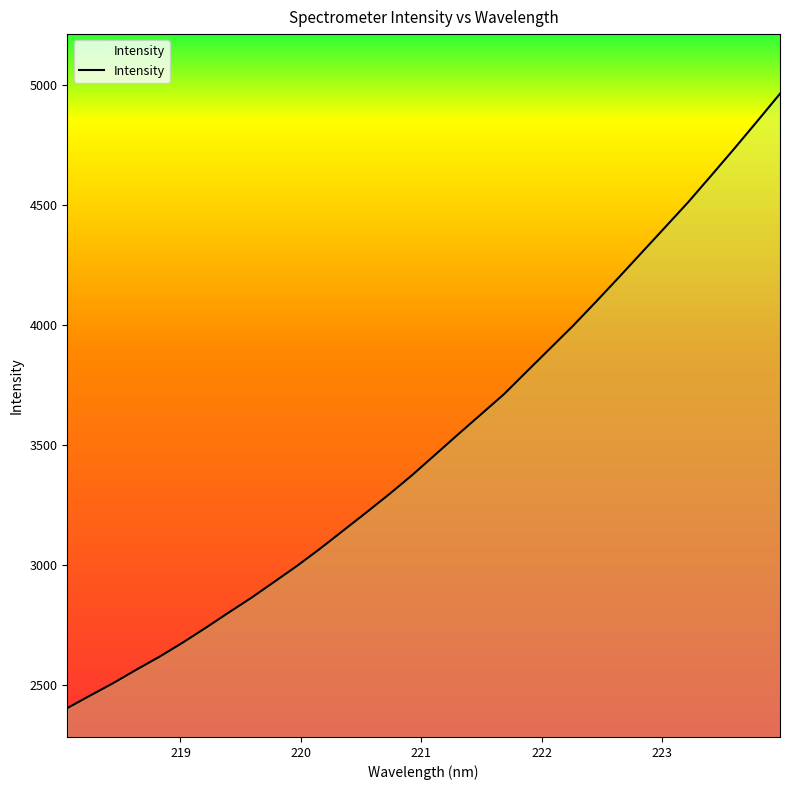

What is the maximum value shown in the chart?

4964.5